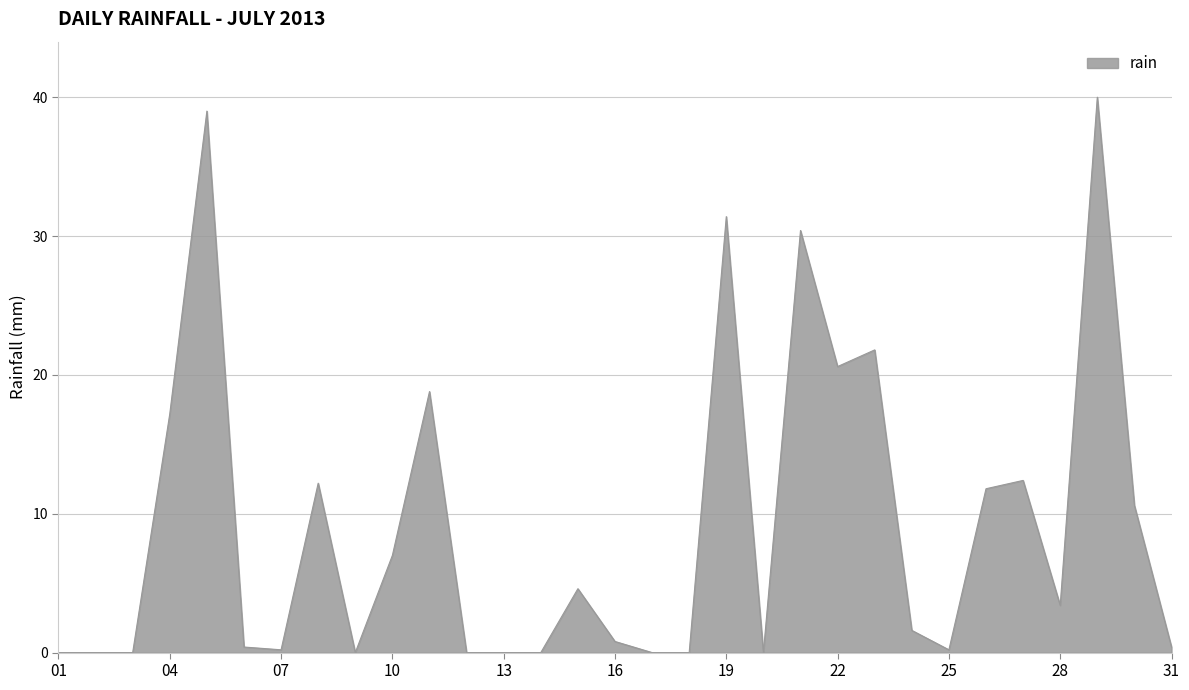

What is the difference between the maximum and minimum values?

40.0